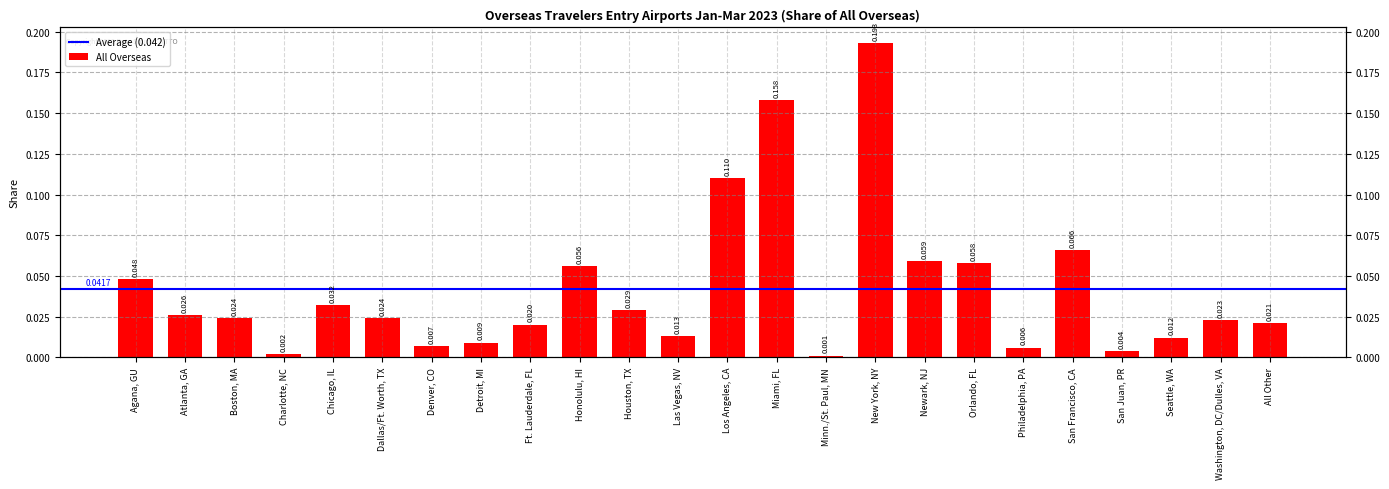

What is the difference between the maximum and minimum values?

0.2